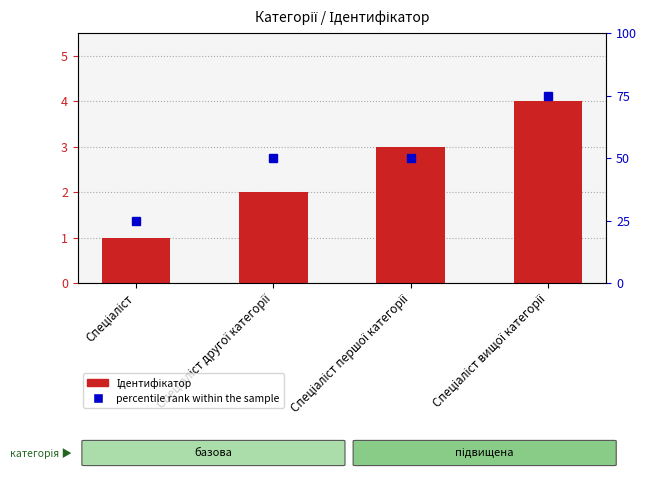

List the labels in order of Ідентифікатор value, smallest first.

Спеціаліст, Спеціаліст другої категорії, Спеціаліст першої категорії, Спеціаліст вищої категорії